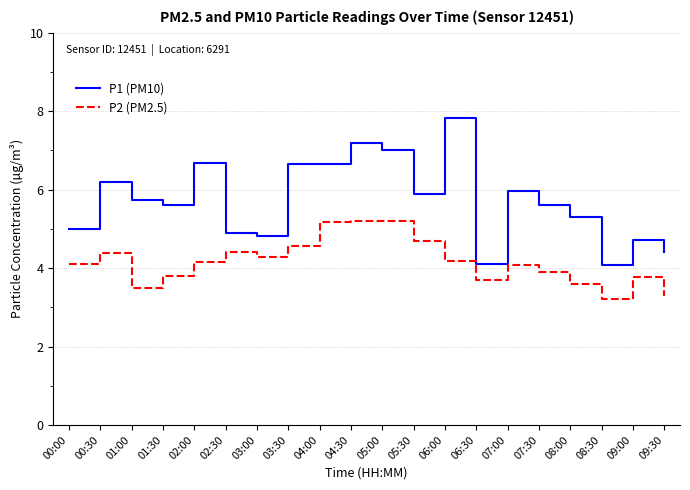

How many lines are shown in the chart?

2